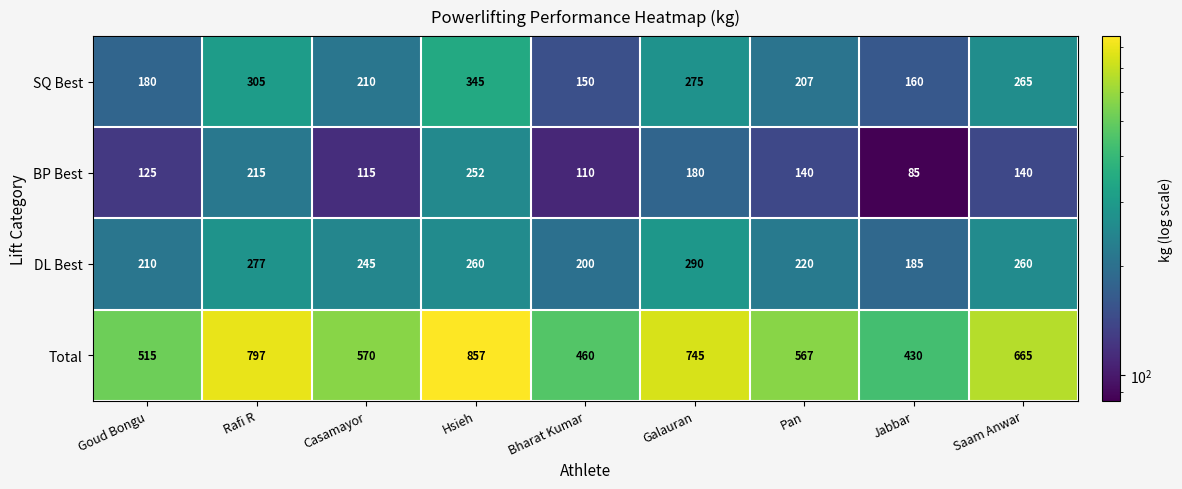

What is the difference between the DL Best values at Goud Bongu and Hsieh?

50